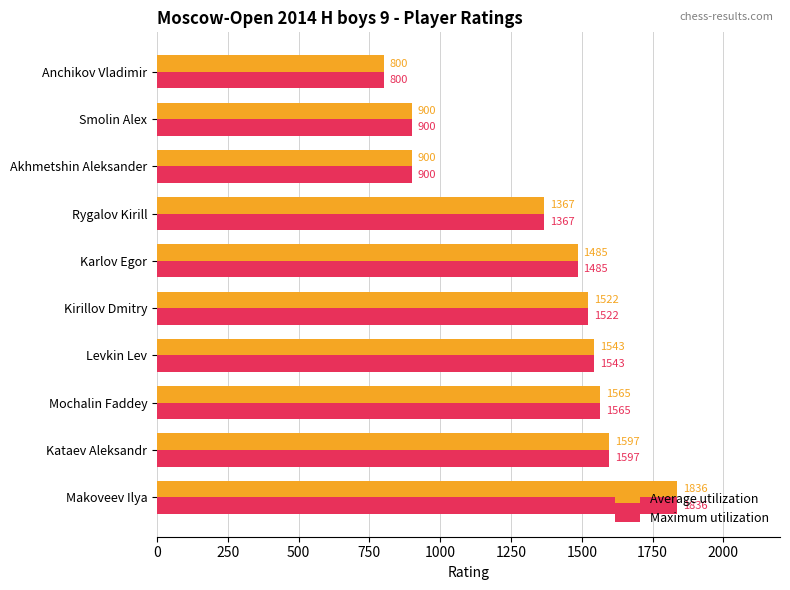

What is the average value of the Average utilization series?

1352